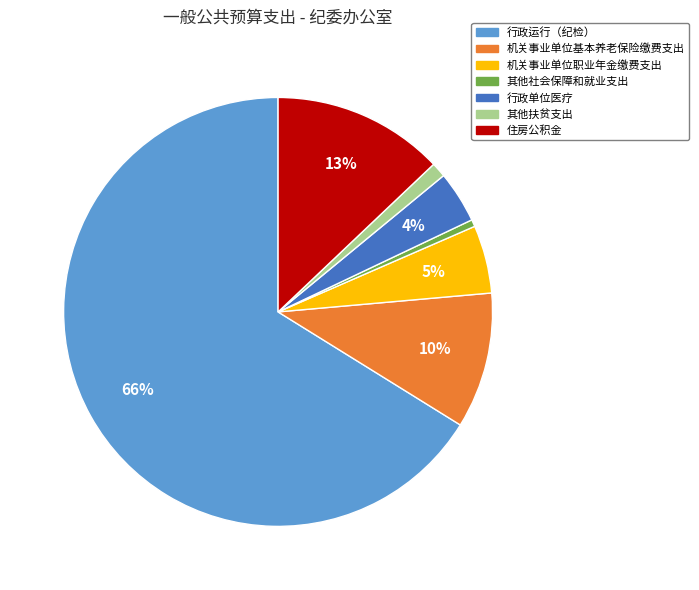

Which has a higher value, 机关事业单位基本养老保险缴费支出 or 其他扶贫支出?

机关事业单位基本养老保险缴费支出